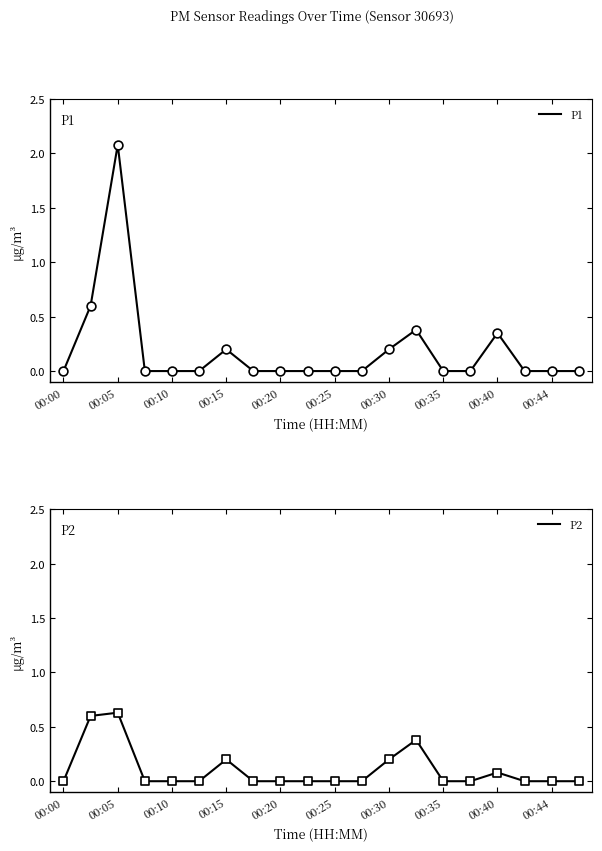

Which series contains the lowest Y value?

P1